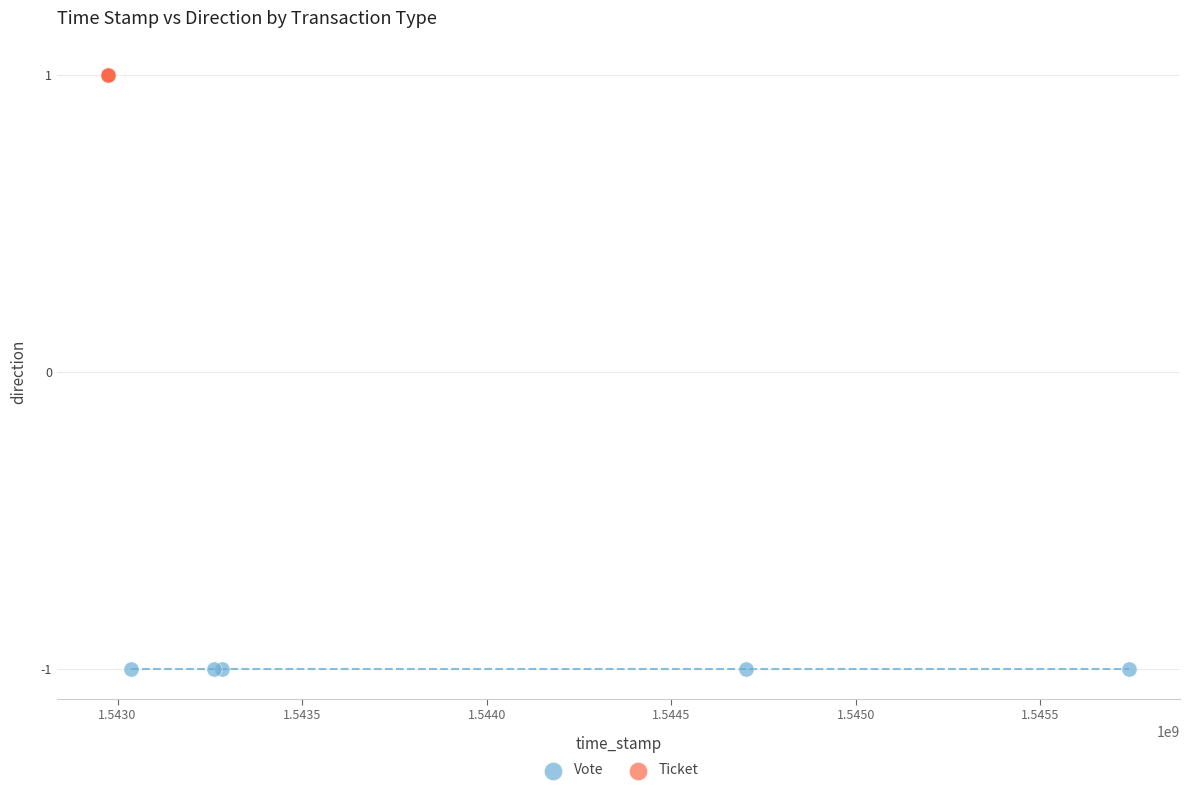

Which series contains the lowest Y value?

Vote